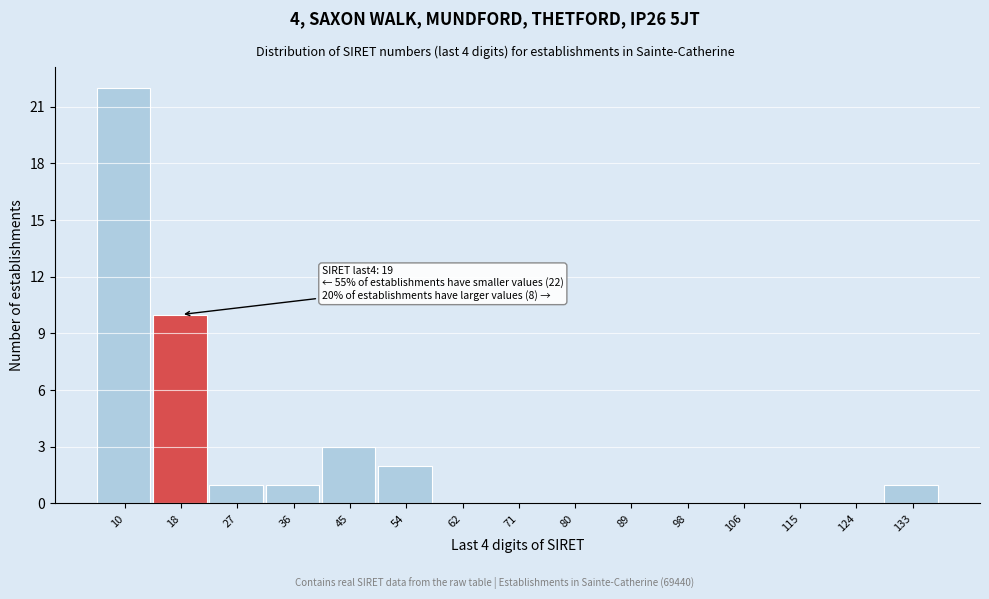

Reading left to right, transcribe all the data shown in this chart.

10=22	18=10	27=1	36=1	45=3	54=2	62=0	71=0	80=0	89=0	98=0	106=0	115=0	124=0	133=1